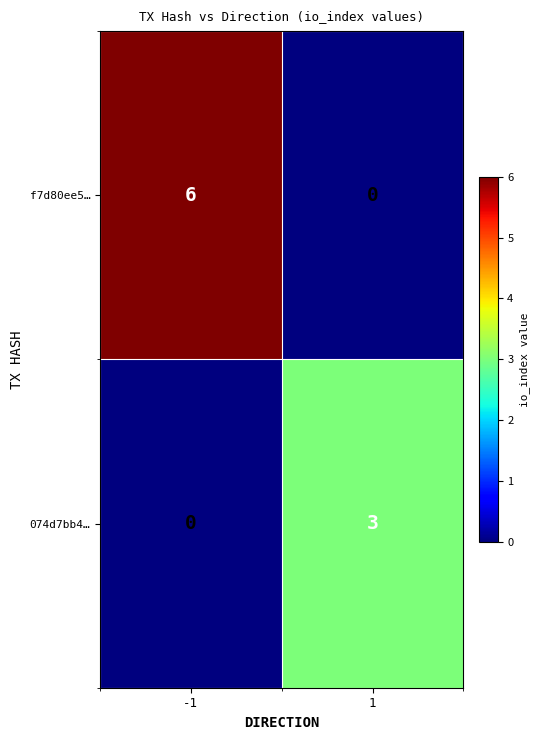

What is the maximum value for f7d80ee5…?

6